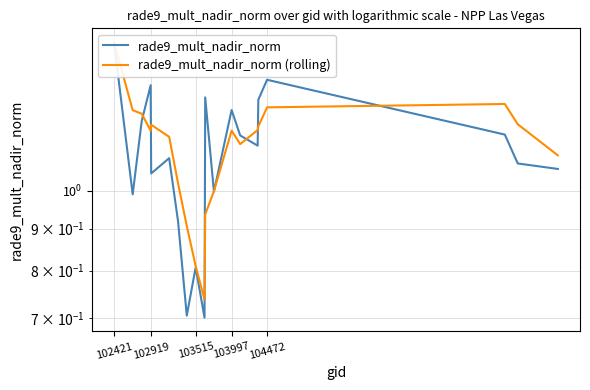

True or false: rade9_mult_nadir_norm (rolling) has more than 0 interior local peaks.

True